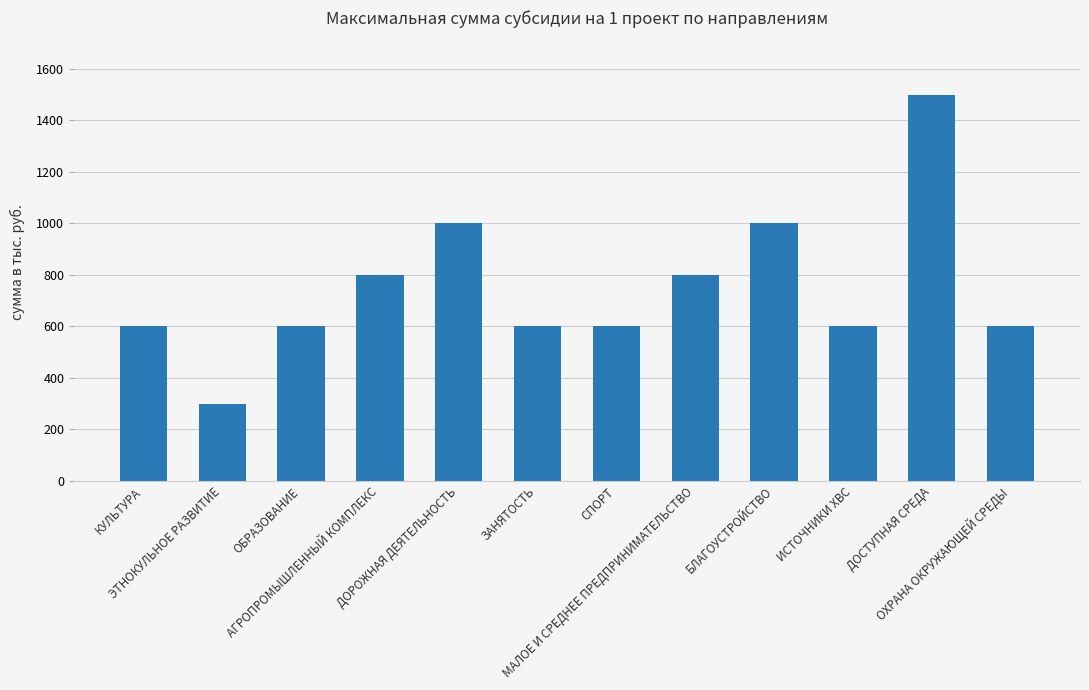

Read the value at ЗАНЯТОСТЬ.

600